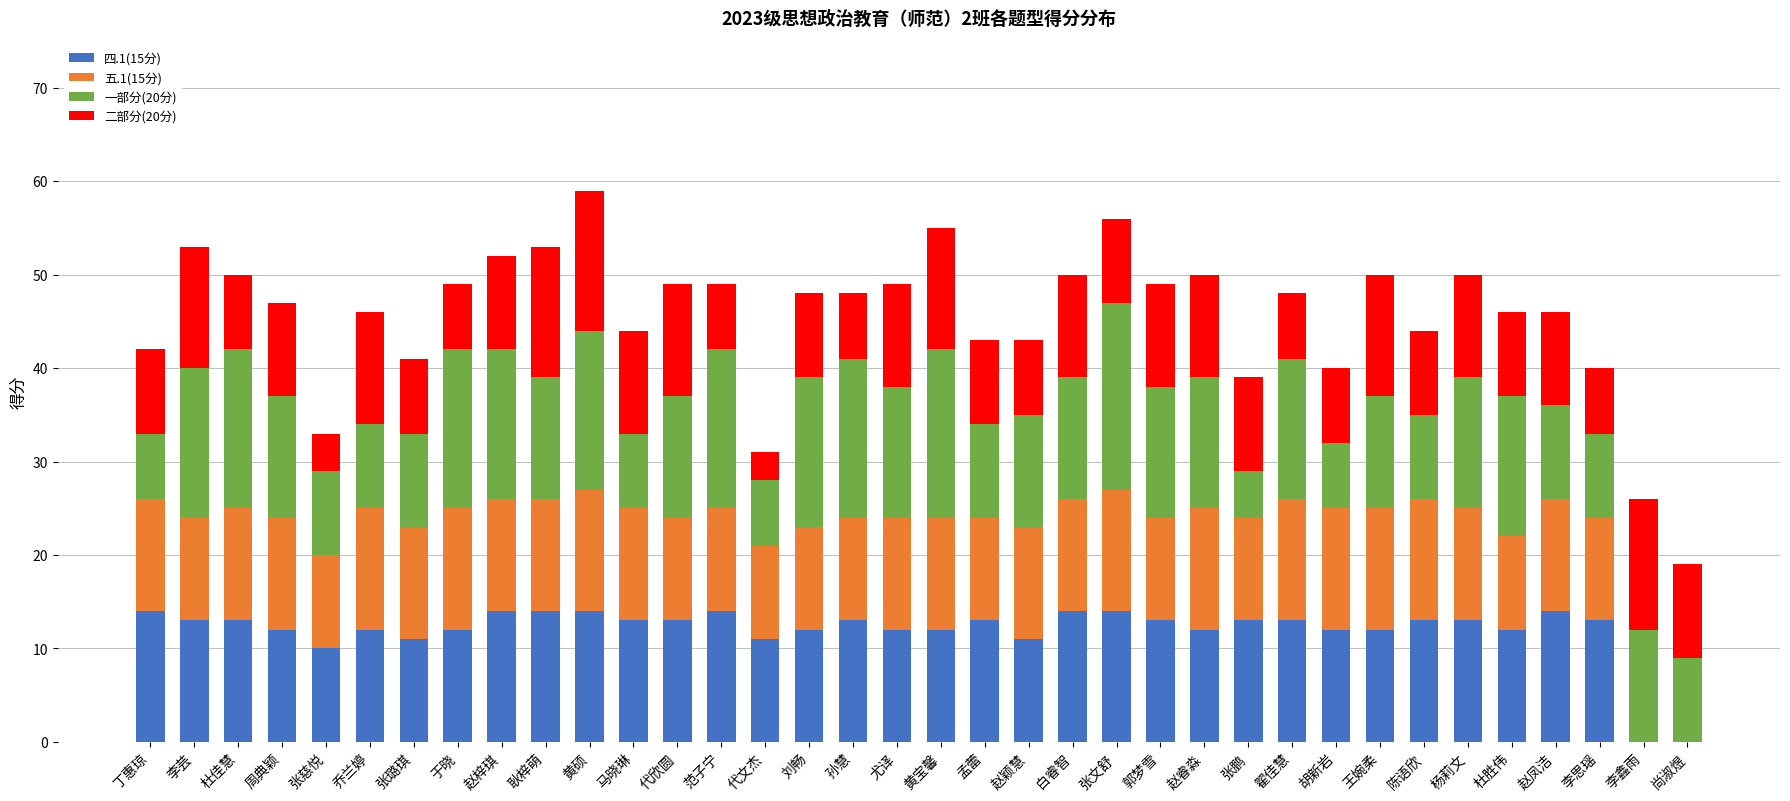

What is the total value across all series at 杜佳慧?

50